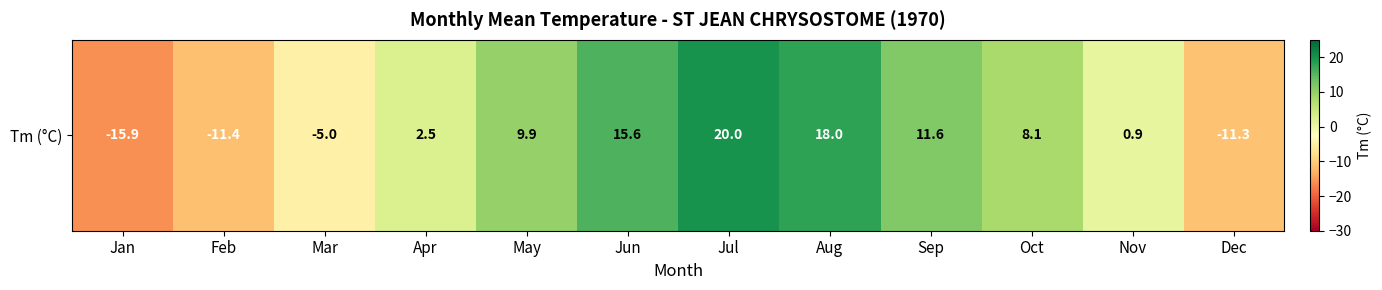

Rank the categories by value from highest to lowest.

Jul, Aug, Jun, Sep, May, Oct, Apr, Nov, Mar, Dec, Feb, Jan